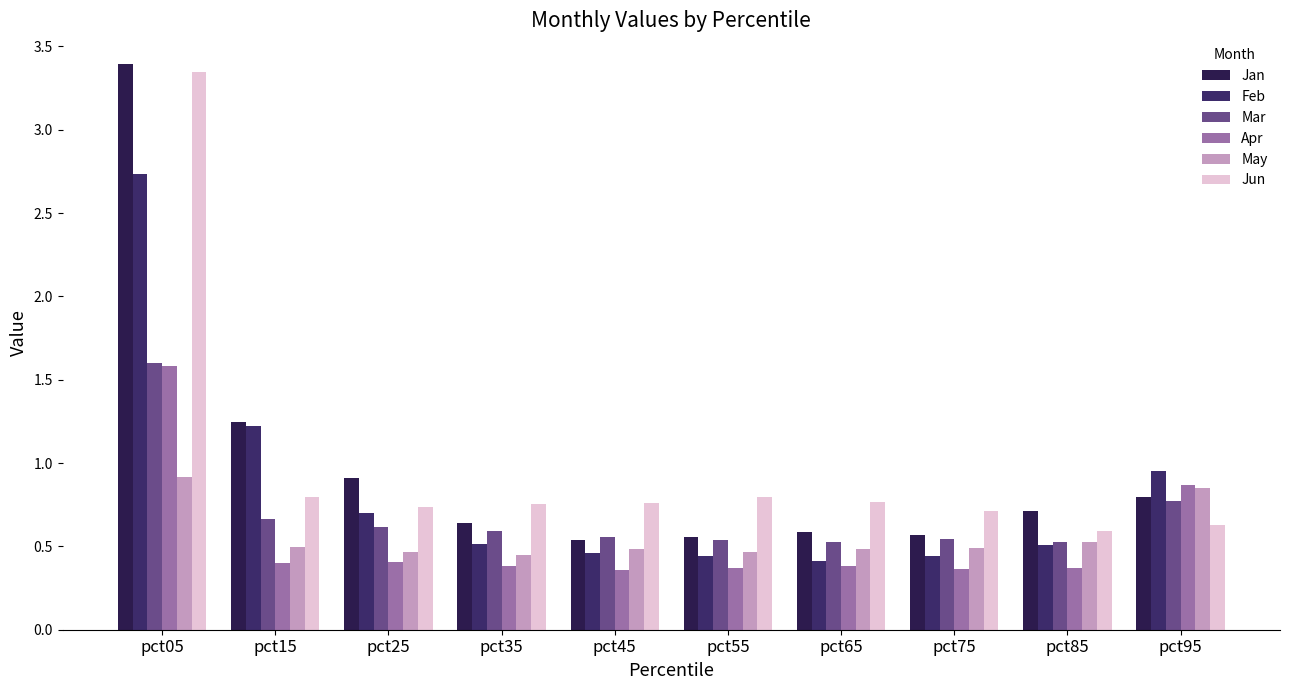

How many distinct data groups are displayed?

6